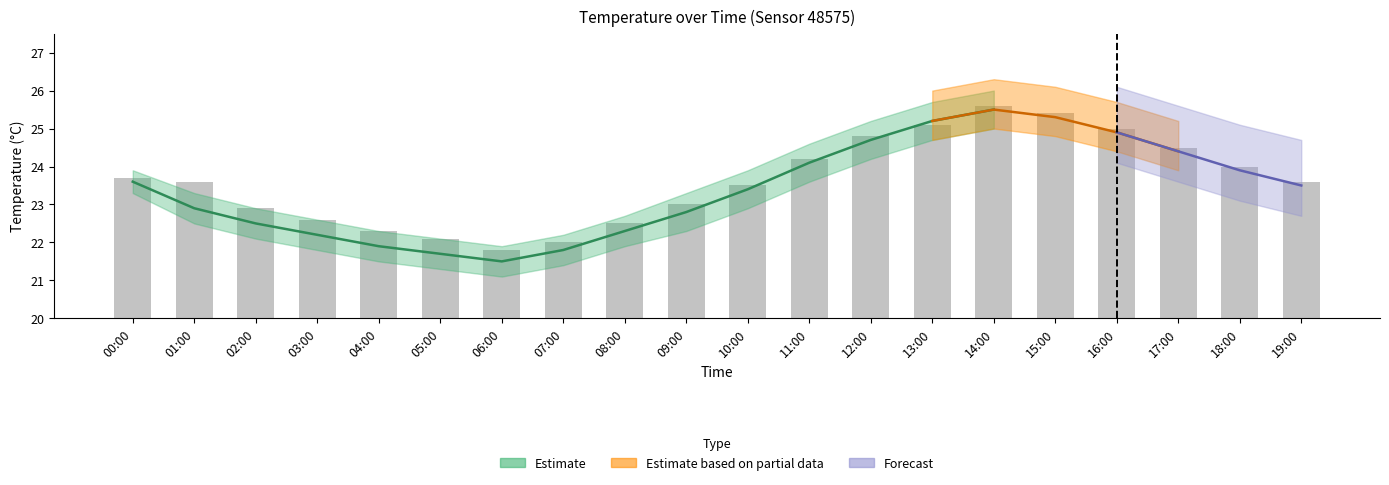

At which category does the chart reach its minimum across all series?

06:00